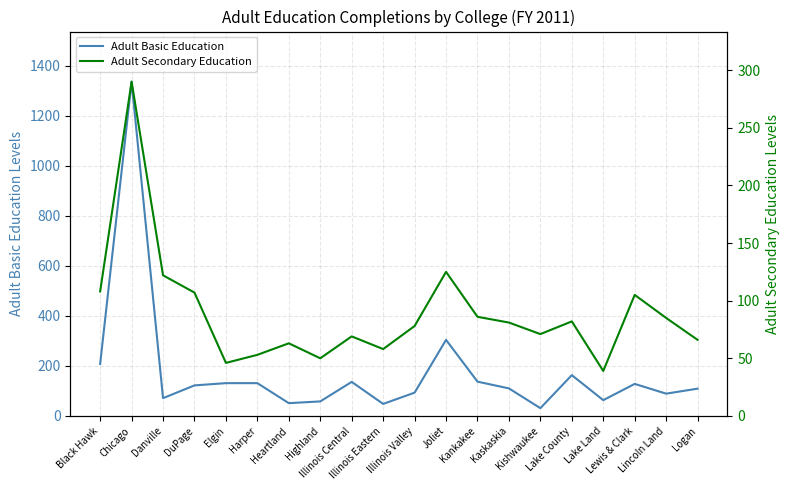

Is it true that Adult Basic Education equals 93 at Illinois Valley?

True